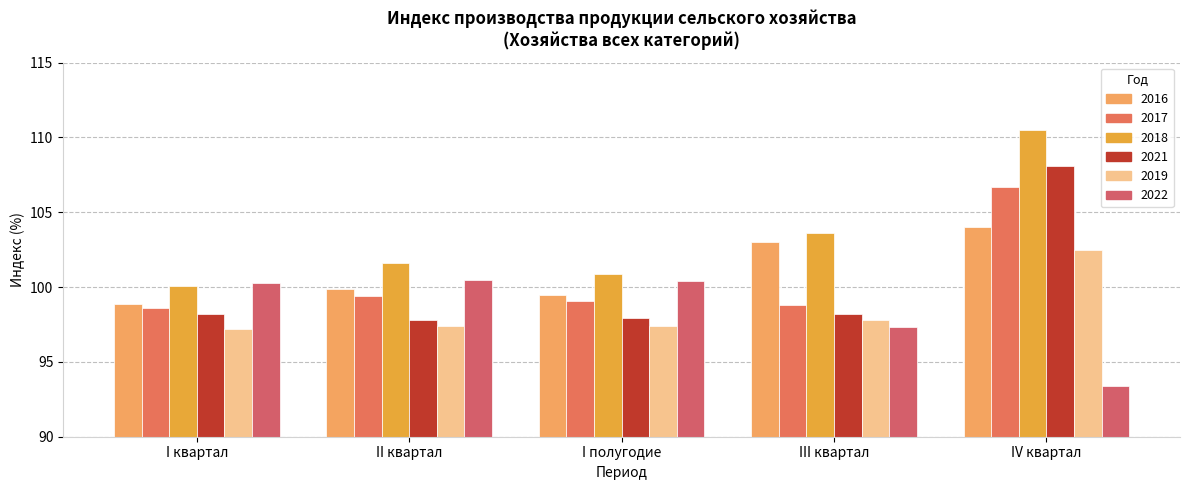

Between I квартал and II квартал, which series saw the biggest shift?

2018